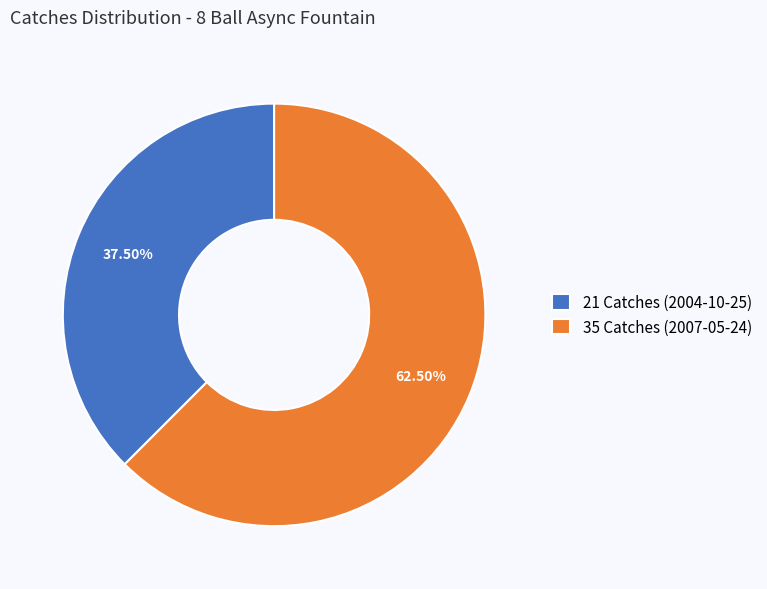

What is the largest slice in the pie chart?

35 Catches (2007-05-24)